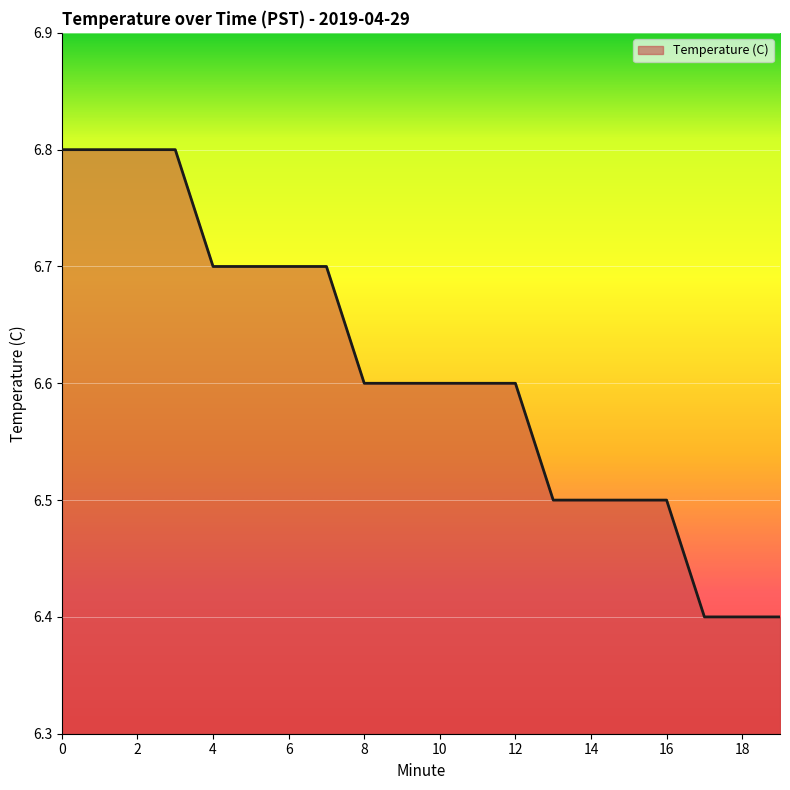

What is the greatest value displayed?

6.8